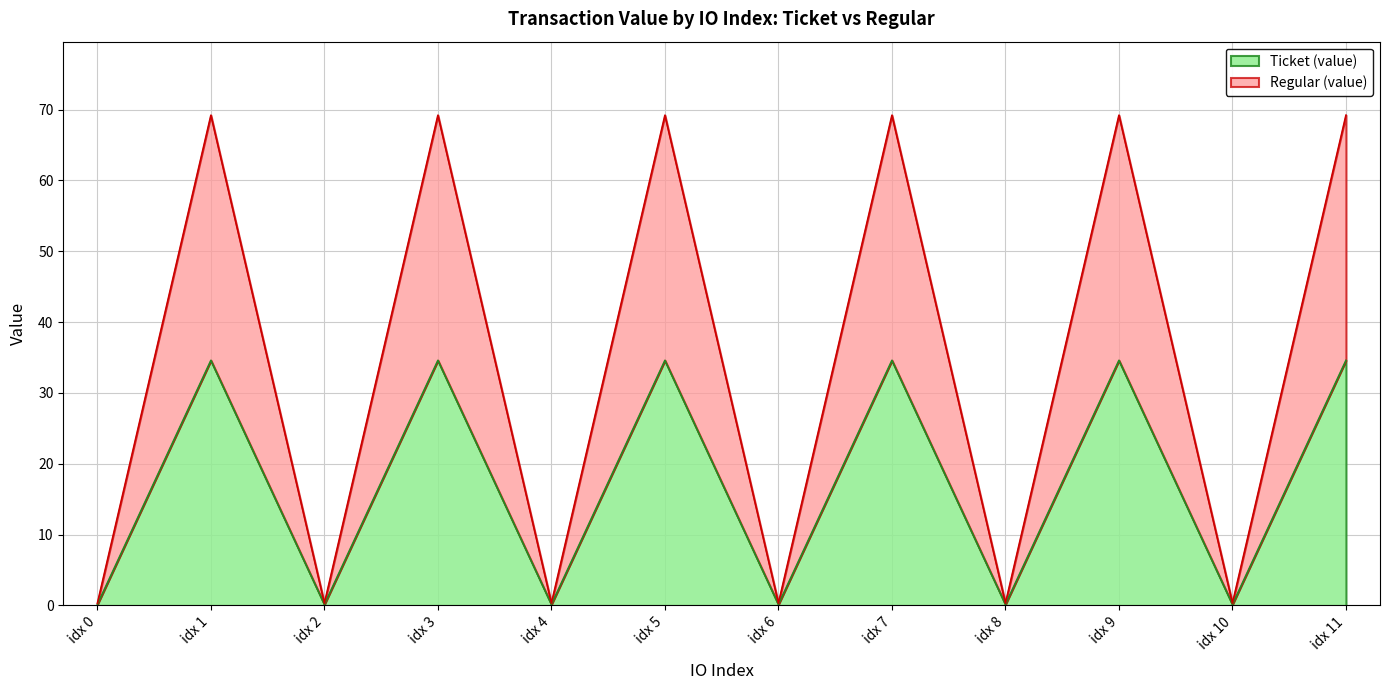

True or false: Regular (value) and Ticket (value) cross at least once.

False